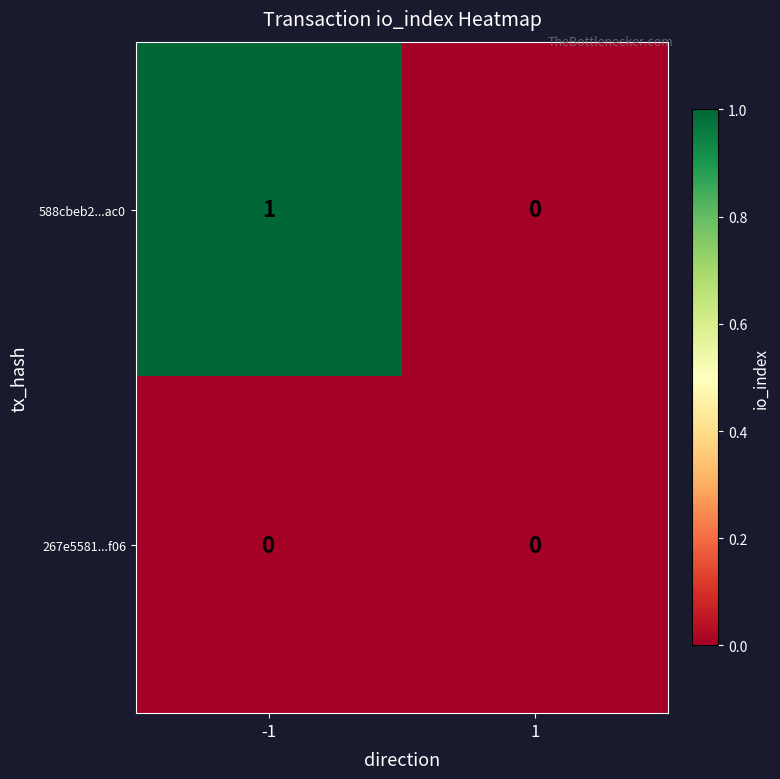

List the series in order of their overall mean, highest first.

588cbeb2...ac0, 267e5581...f06